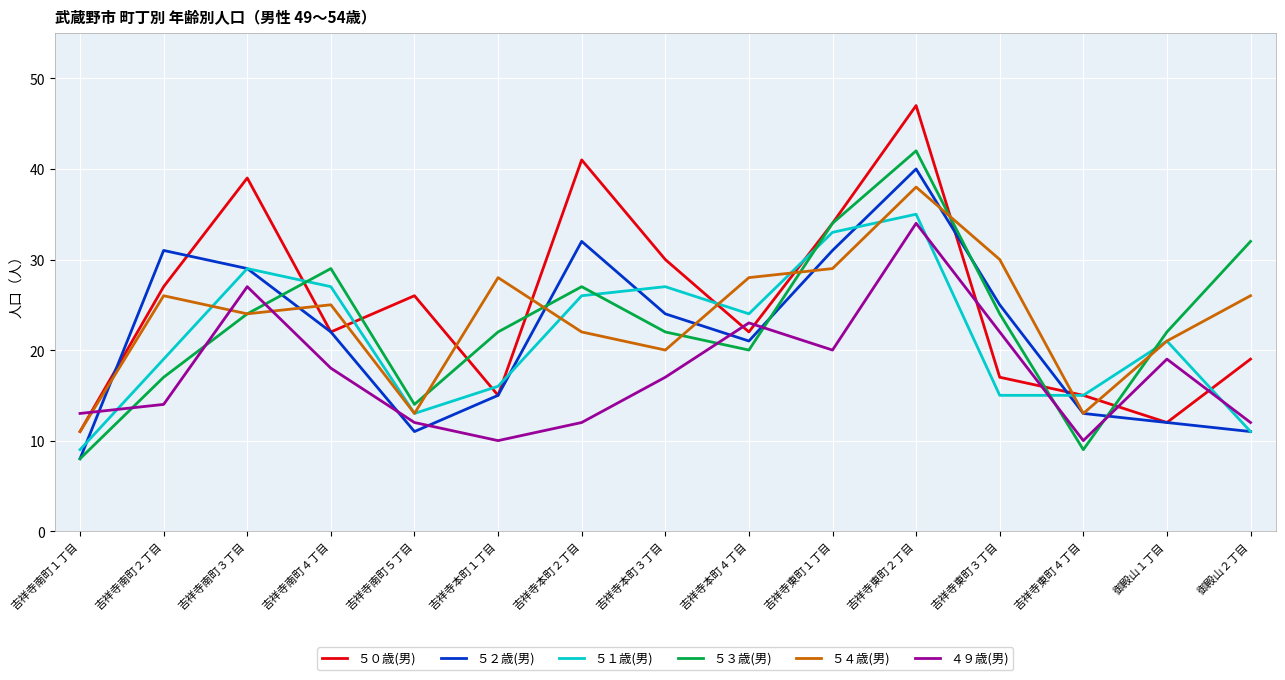

What are all the series names shown in the legend?

５０歳(男), ５２歳(男), ５１歳(男), ５３歳(男), ５４歳(男), ４９歳(男)